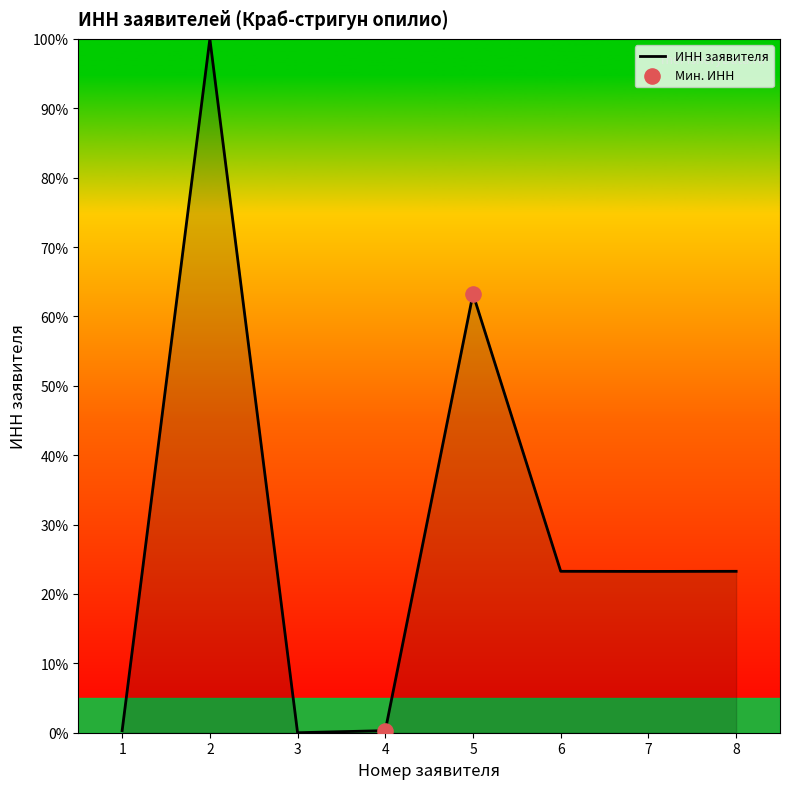

What is the change in value from 2 to 4?

-99.7